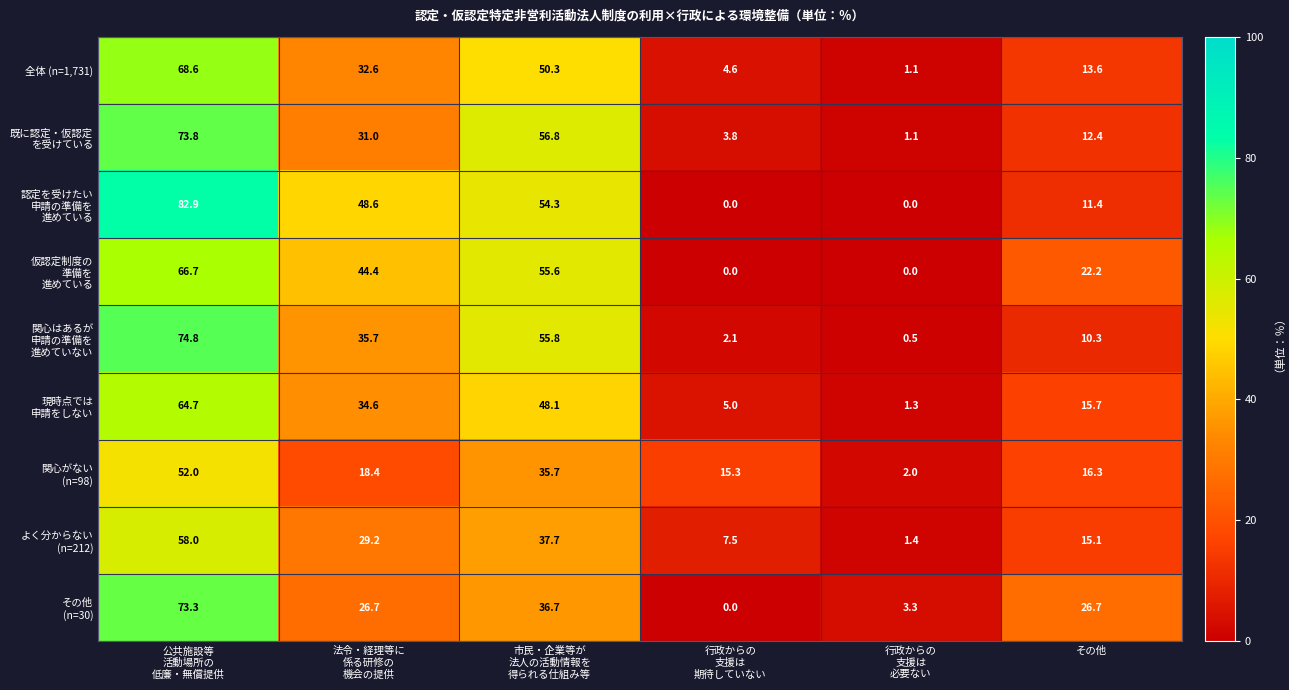

At how many categories does at least one series exceed 17?

4